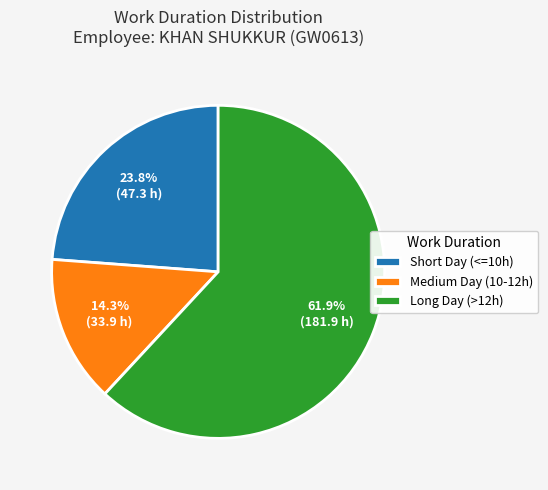

To the nearest percent, what is the average slice percentage?

33%